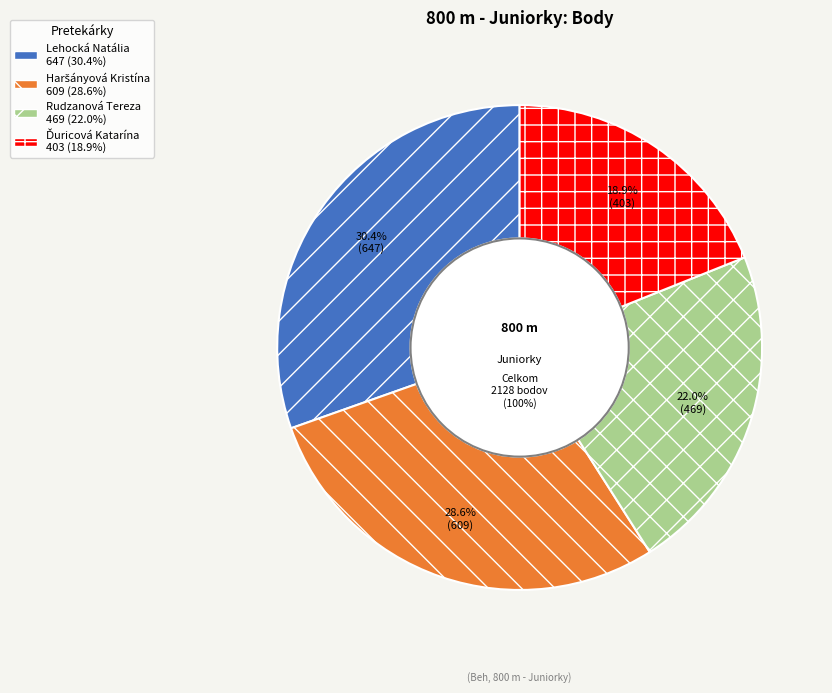

What is the ratio of the value at Rudzanová Tereza to the value at Haršányová Kristína?

0.8